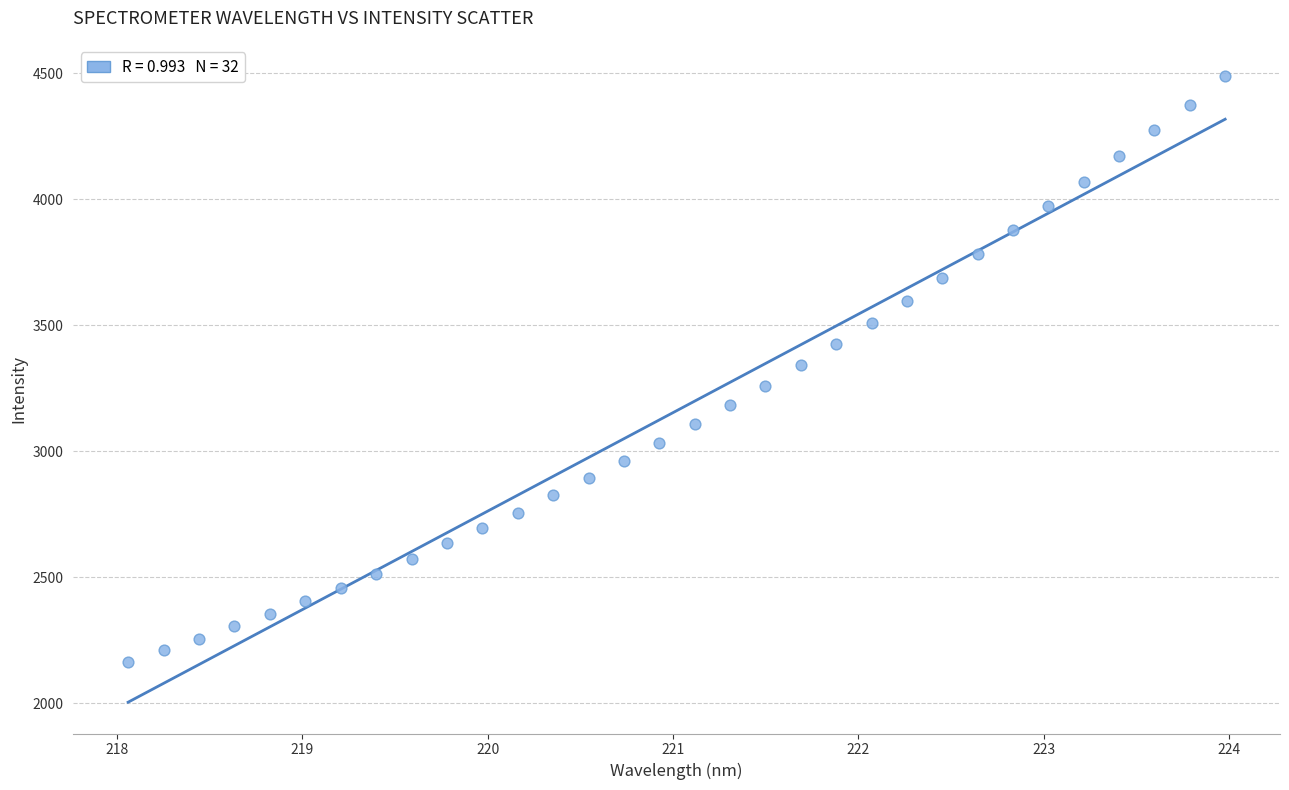

What is the range of Y values (max minus min)?

2325.8